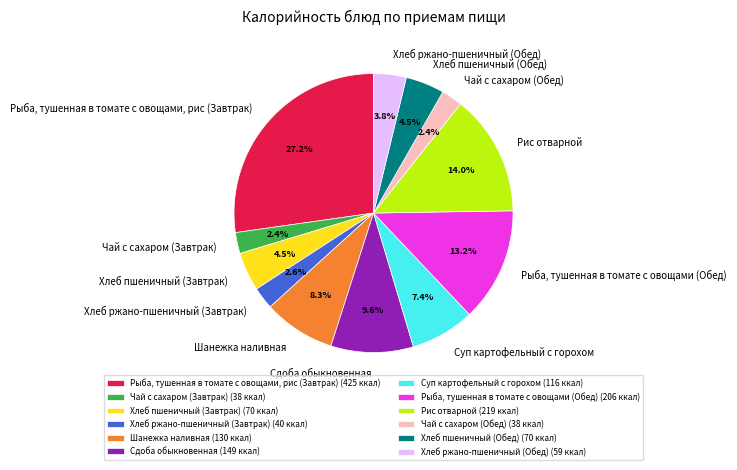

What percentage is the Хлеб ржано-пшеничный (Обед) slice, to the nearest percent?

4%